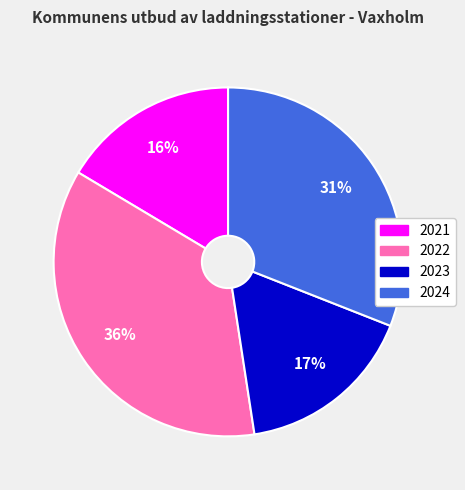

Which category has the biggest portion of the pie?

2022